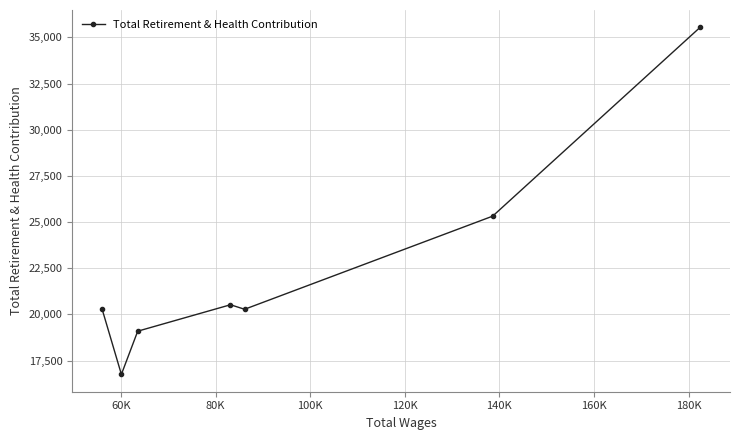

What is the value of the 5th point from the left?

20280